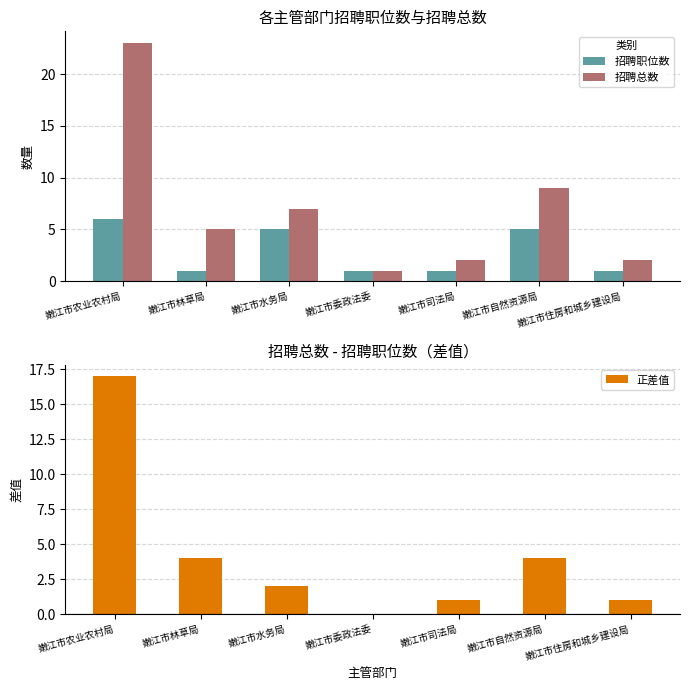

What is the maximum value for 招聘职位数?

6